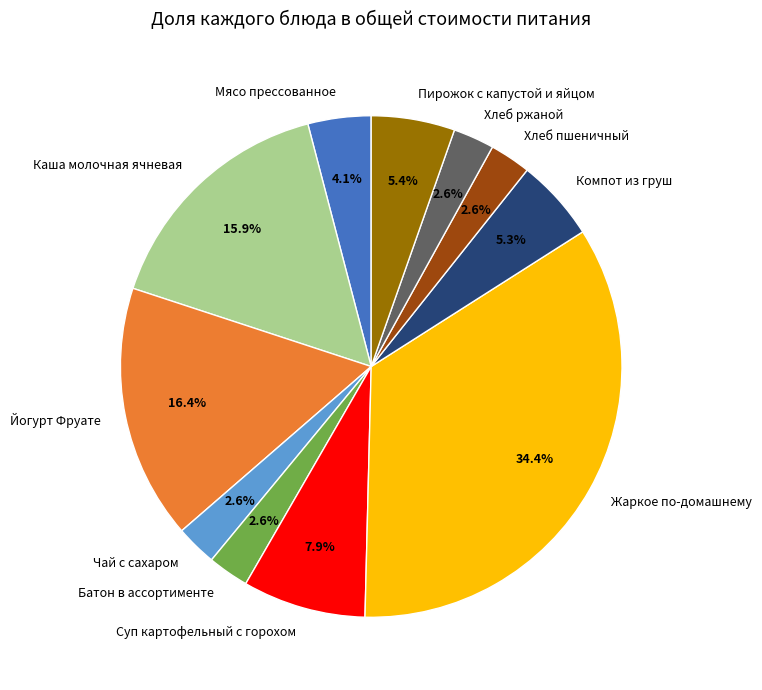

What percentage is NOT represented by Чай с сахаром?

97.4%